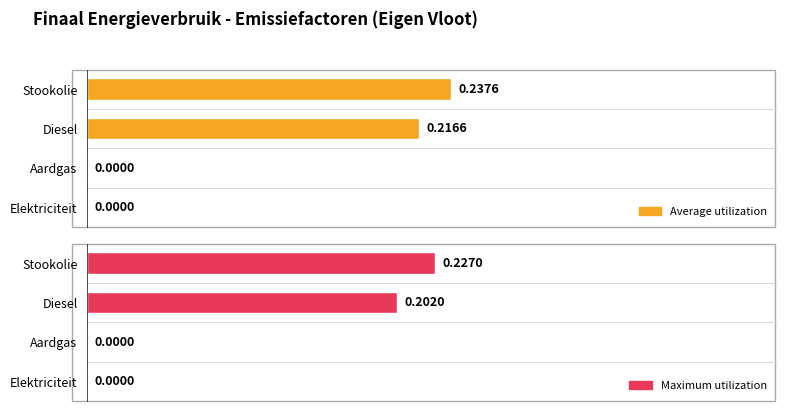

How many data points does each series have?

4